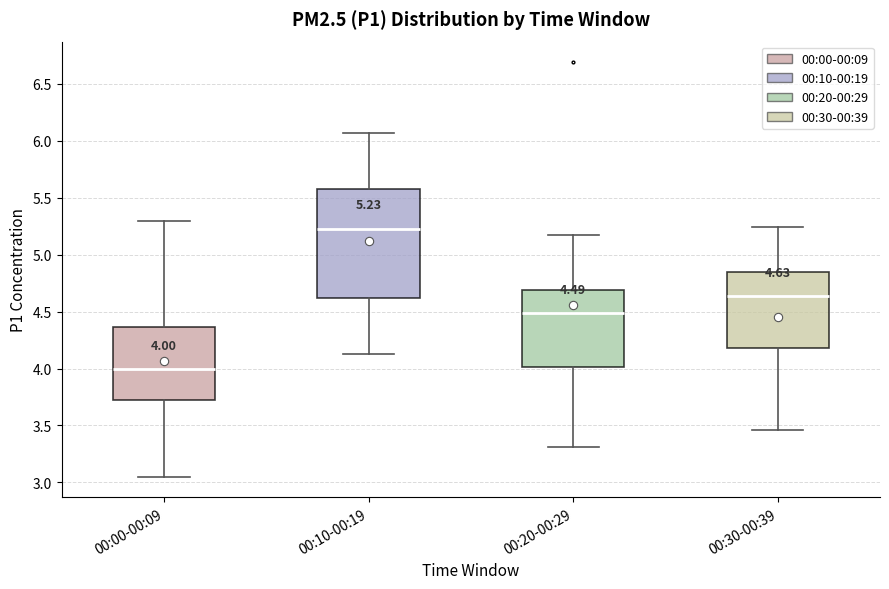

Which box's median line is the lowest?

00:00-00:09